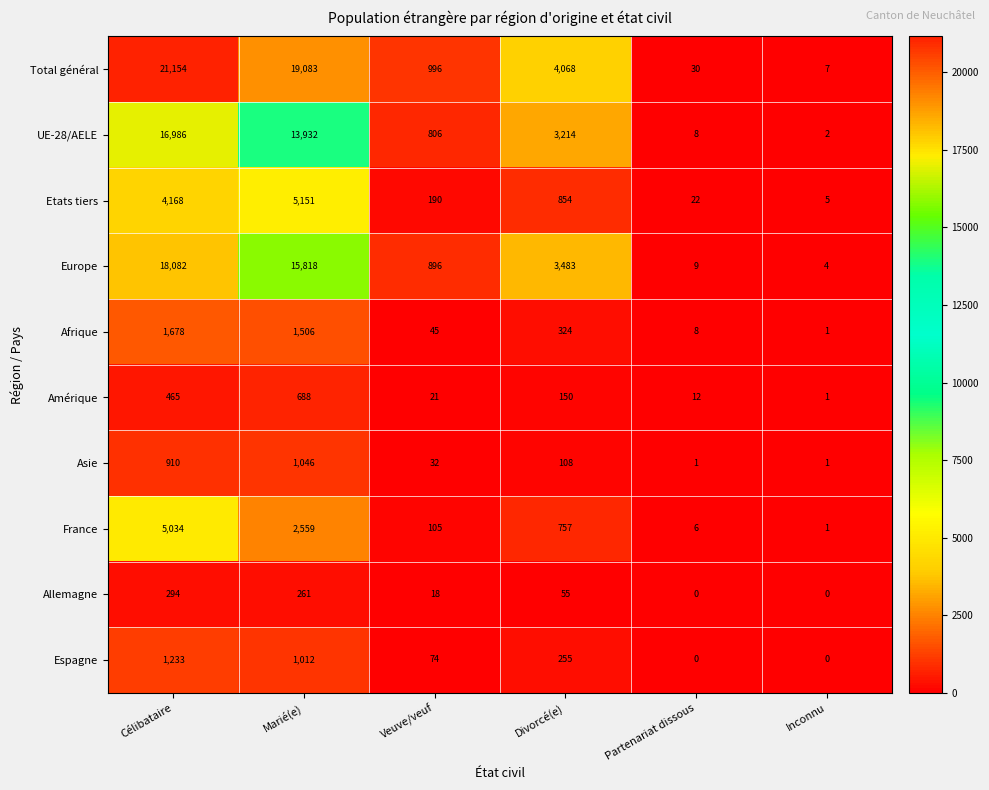

Where does the Allemagne series first go above 55?

Célibataire